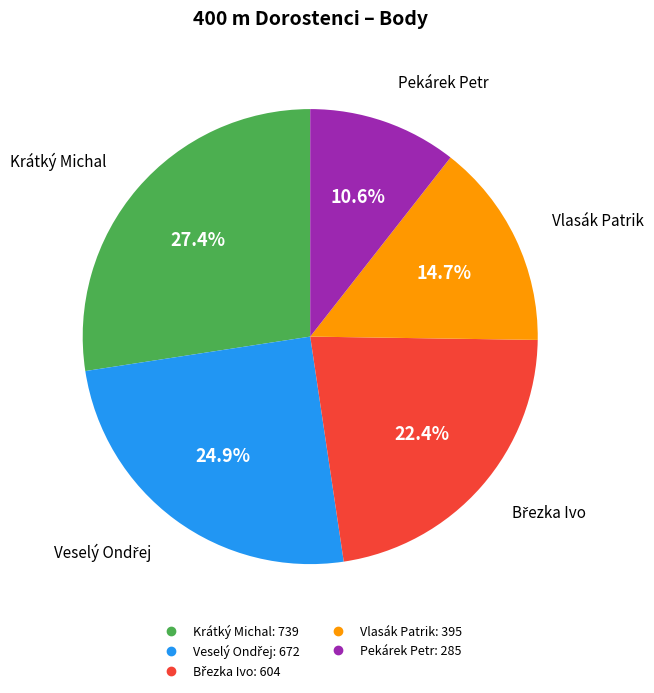

Does Vlasák Patrik account for over 50% of the chart?

No